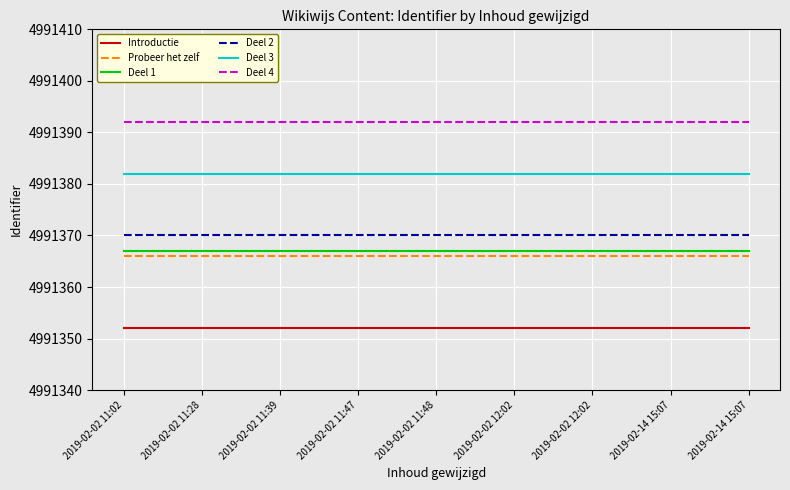

Which category has the highest value across all series?

2019-02-02 11:02